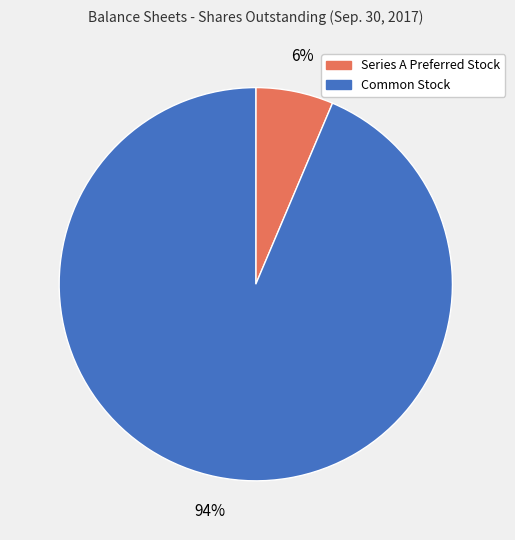

Is there a majority slice in this chart?

Yes